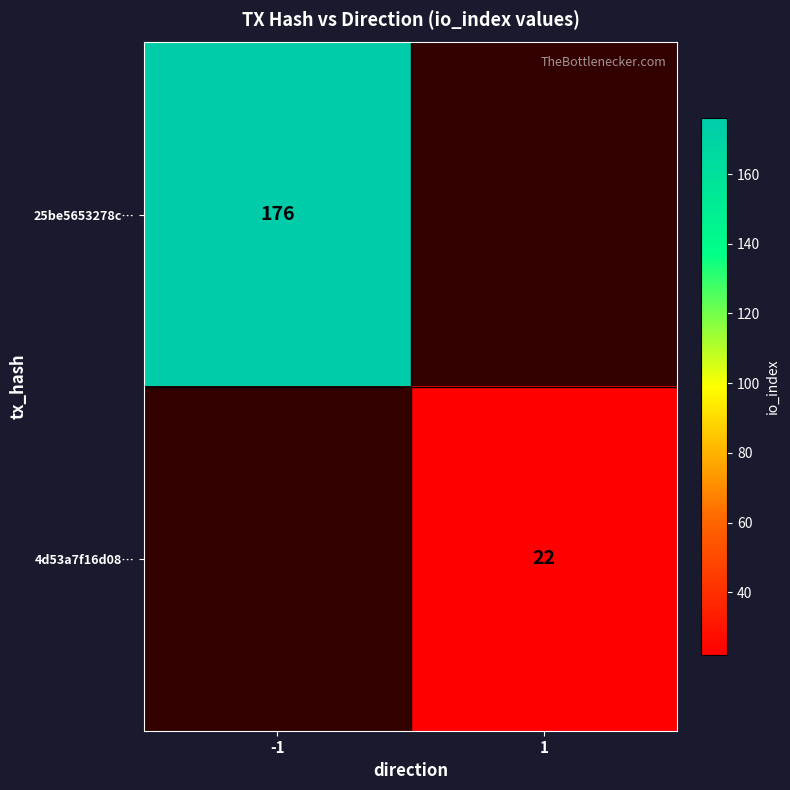

True or false: 4d53a7f16d08… has a value of 31 at 1.

False